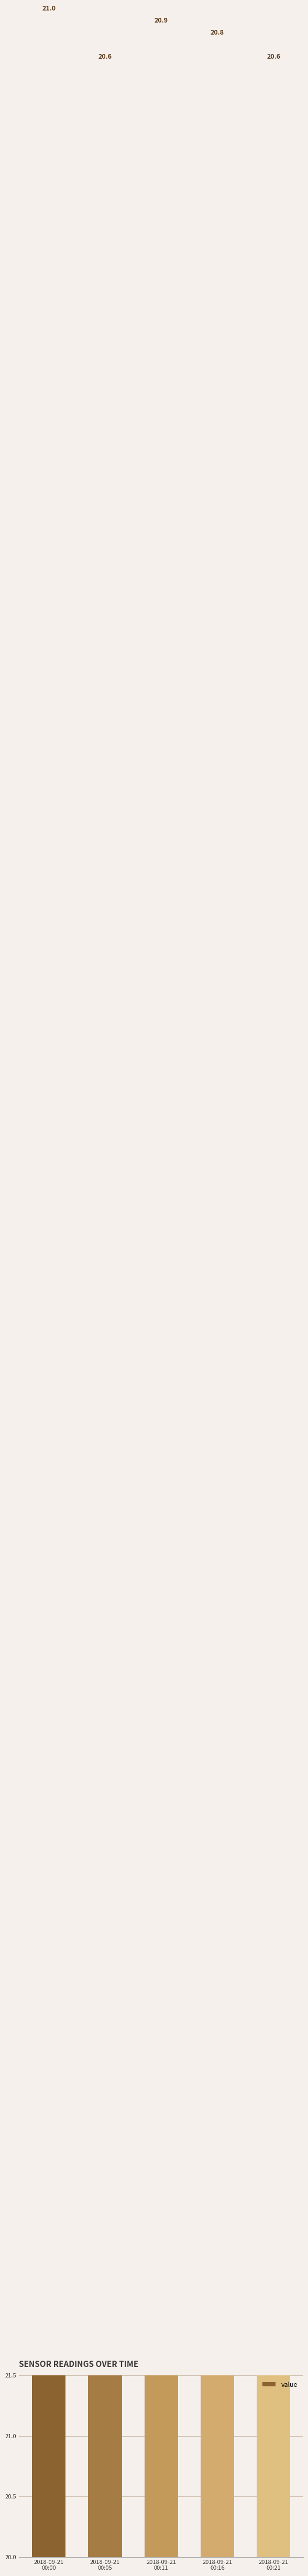

What is the difference between the values at 2018-09-21
00:00 and 2018-09-21
00:11?

0.1